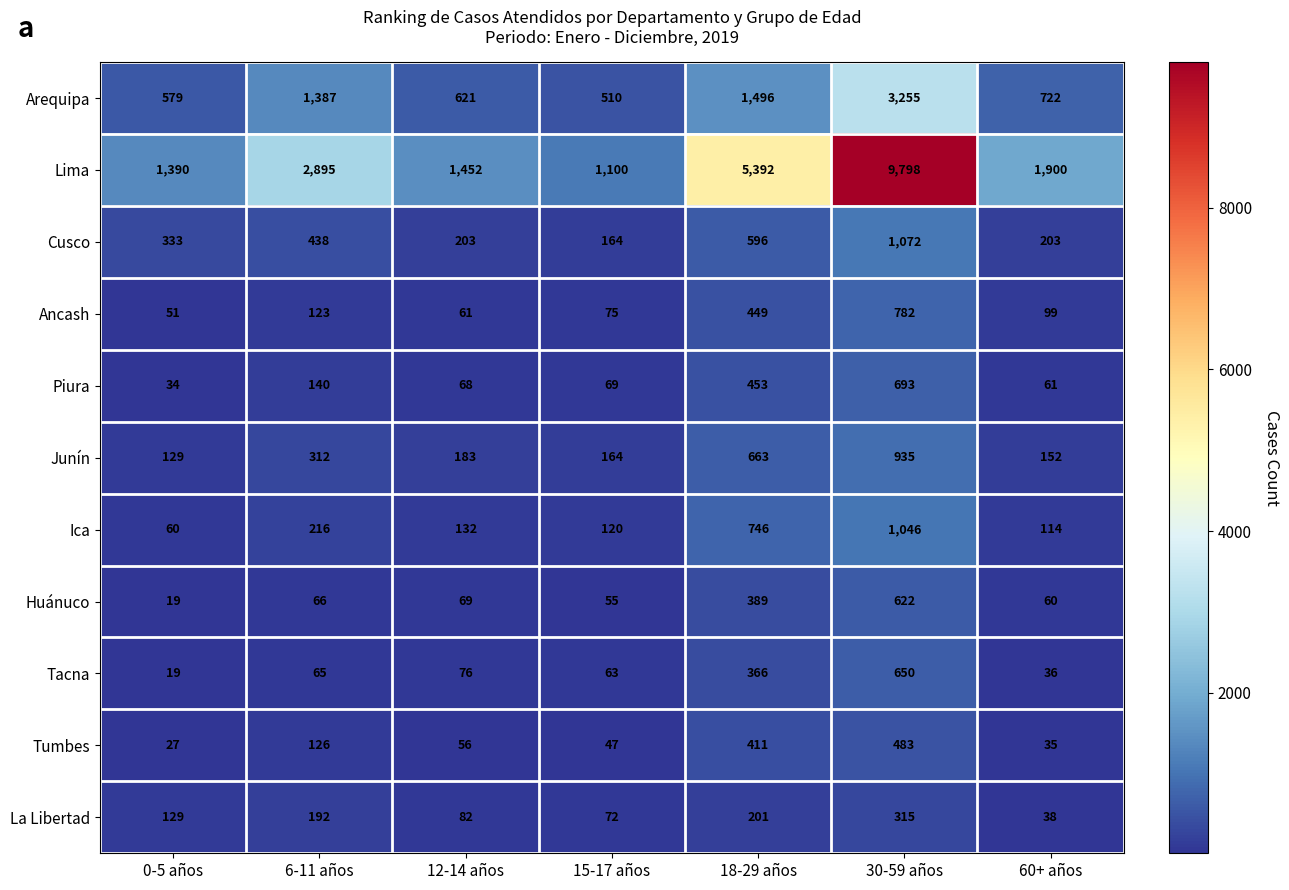

What is the difference between the Tacna values at 18-29 años and 60+ años?

330